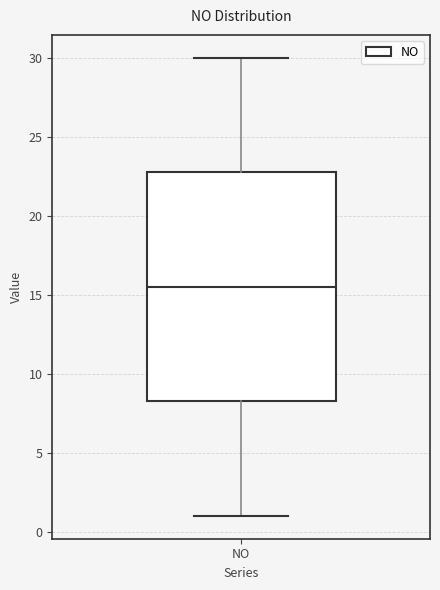

Transcribe this box plot: give where the median line is, the range the box spans, and where the two whiskers end, as read against the y-axis. The values are not printed on the chart, so give them approximately, as read against the axis.

median 15.5, box 8.5 to 23.0, whiskers 1.0 to 30.0